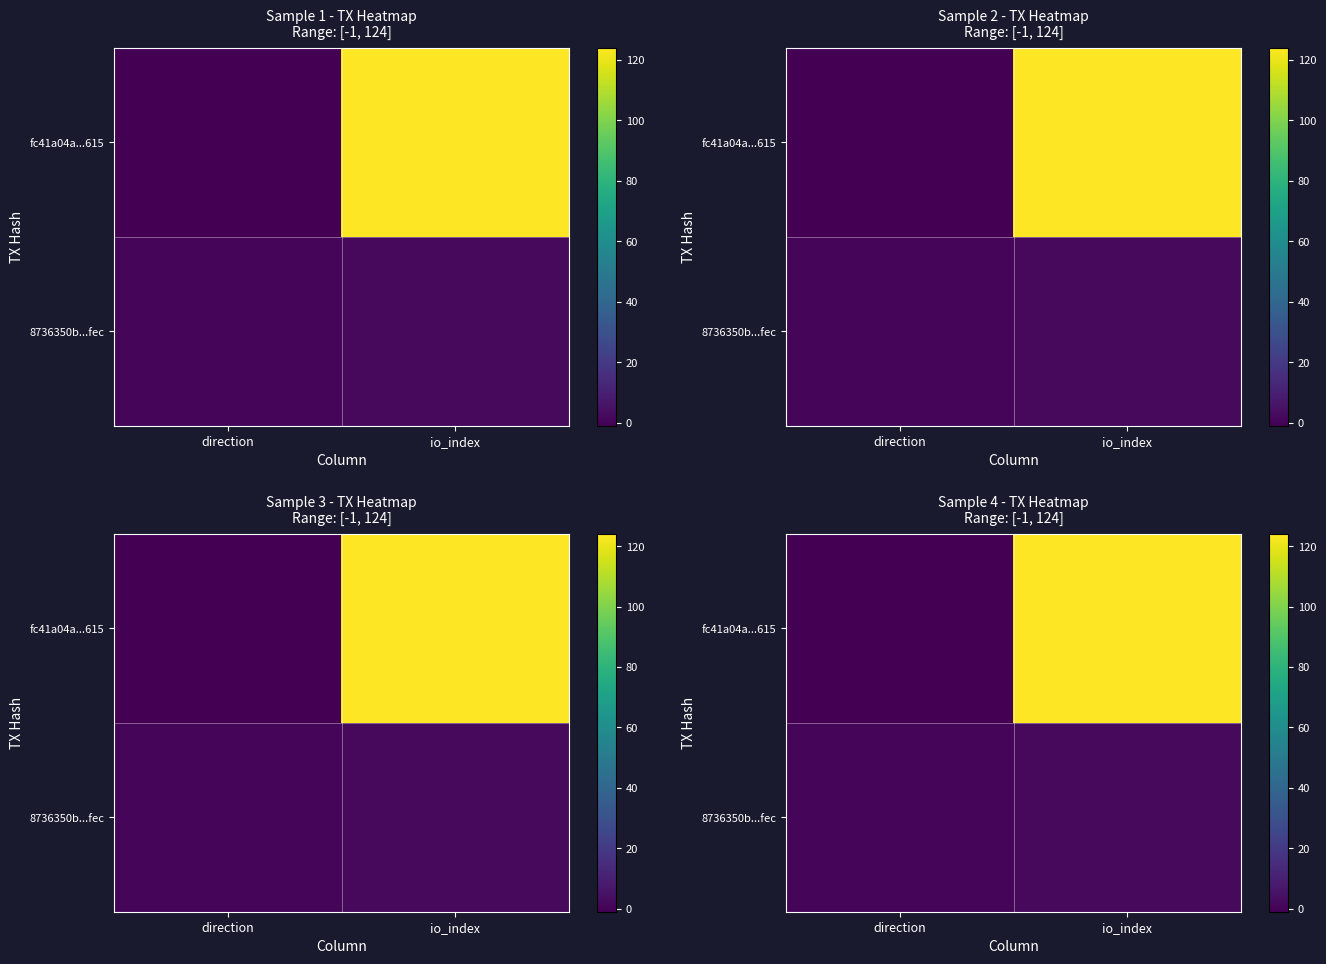

Which series has the largest range (max minus min)?

fc41a04a...615